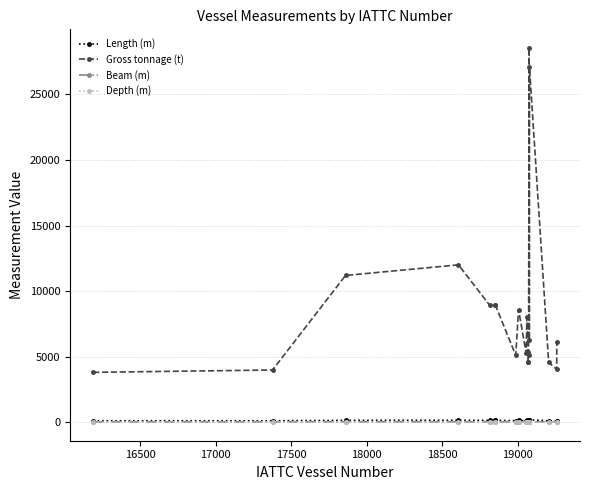

What is the maximum value shown in the chart?

28539.0